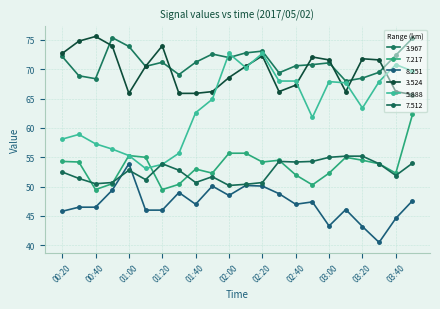

Which series has the largest total across all categories?

3.967